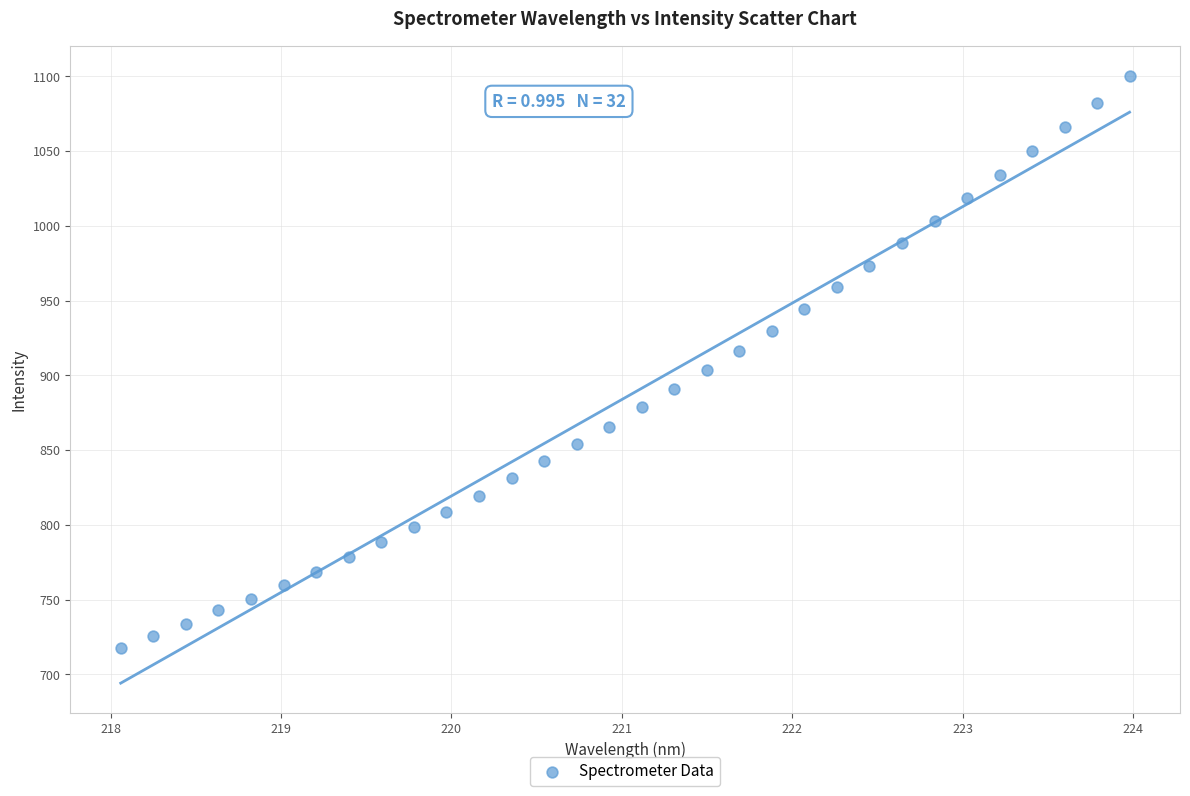

What is the range of X values (max minus min)?

5.9